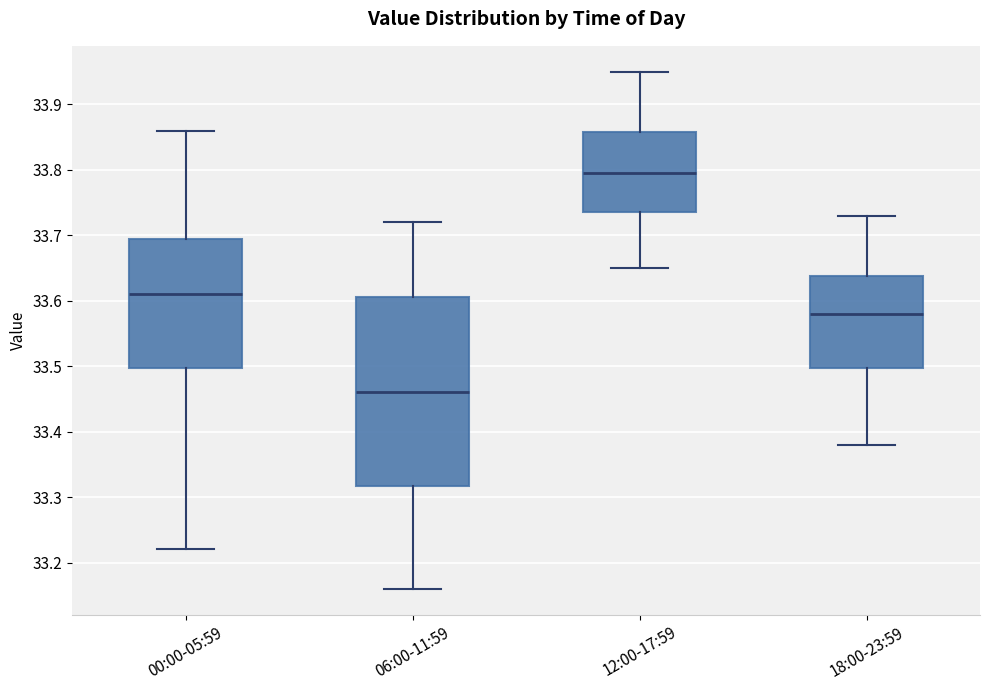

Reading left to right, read every box against the y-axis: the position of its median line, the range the box covers, and the ends of its whiskers. The values are not printed on the chart, so give them approximately, as read against the axis.

00:00-05:59: median 33.61, box 33.50 to 33.70, whiskers 33.22 to 33.86
06:00-11:59: median 33.46, box 33.32 to 33.61, whiskers 33.16 to 33.72
12:00-17:59: median 33.80, box 33.74 to 33.86, whiskers 33.65 to 33.95
18:00-23:59: median 33.58, box 33.50 to 33.64, whiskers 33.38 to 33.73